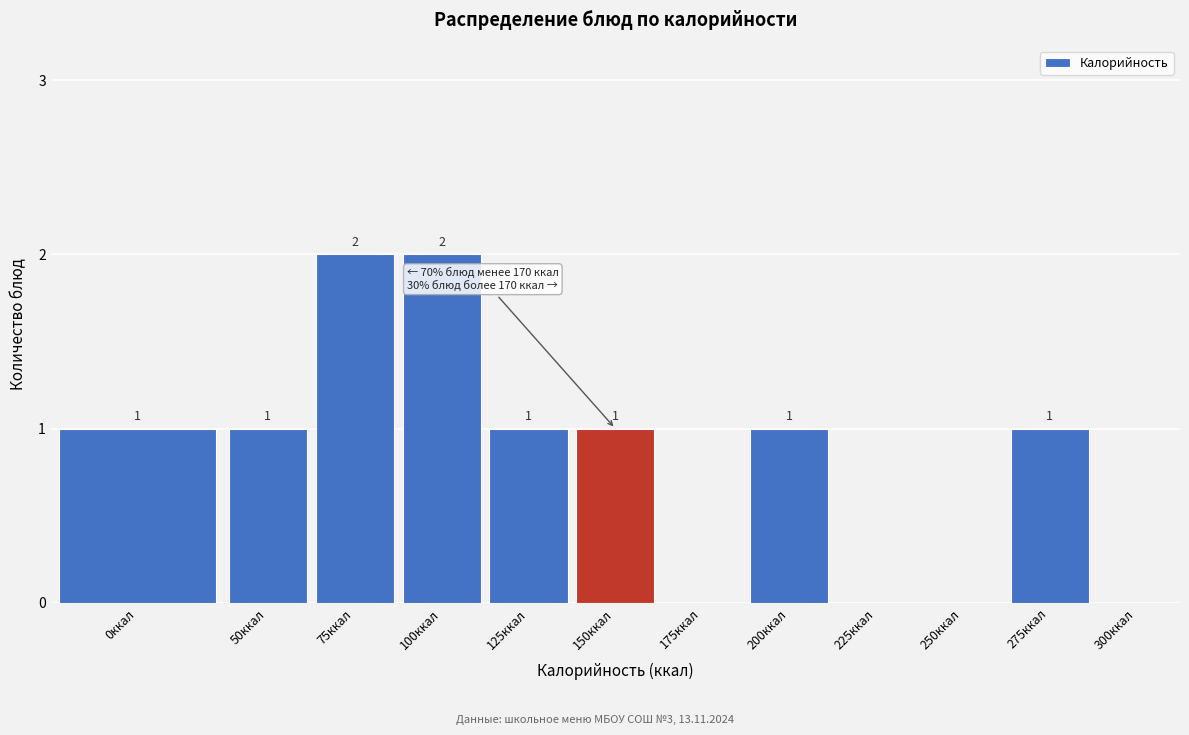

Reading right to left, extract all data points from this chart.

300ккал=0	275ккал=1	250ккал=0	225ккал=0	200ккал=1	175ккал=0	150ккал=1	125ккал=1	100ккал=2	75ккал=2	50ккал=1	0ккал=1